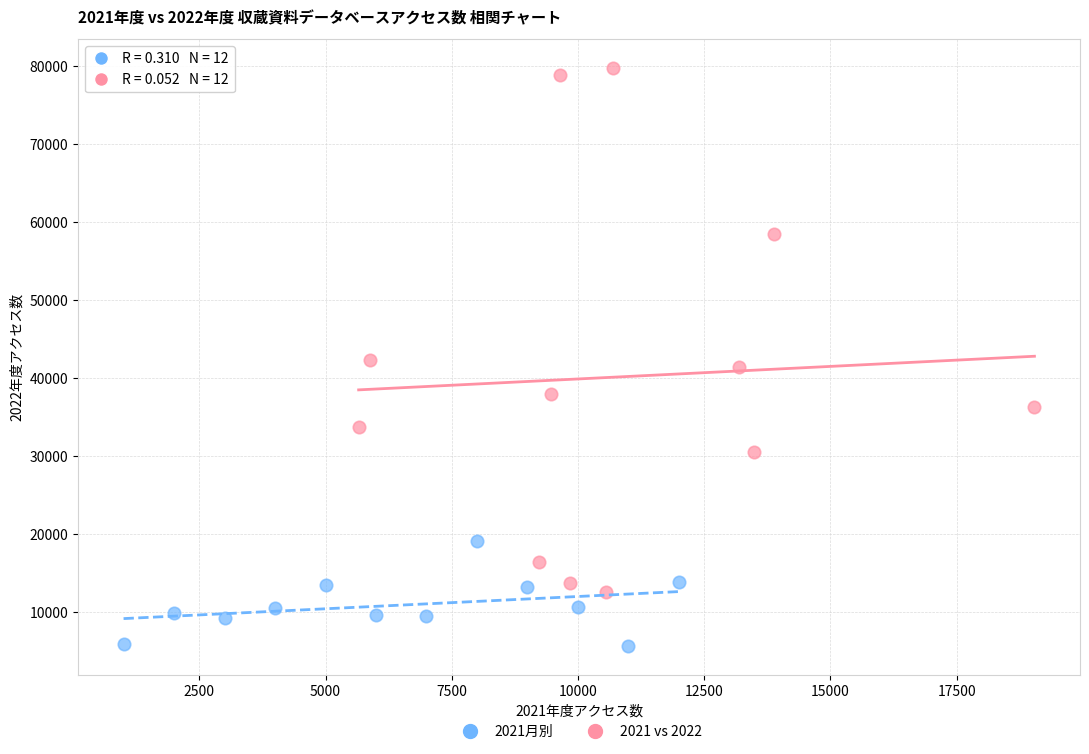

Which series reaches the minimum Y coordinate?

2021月別